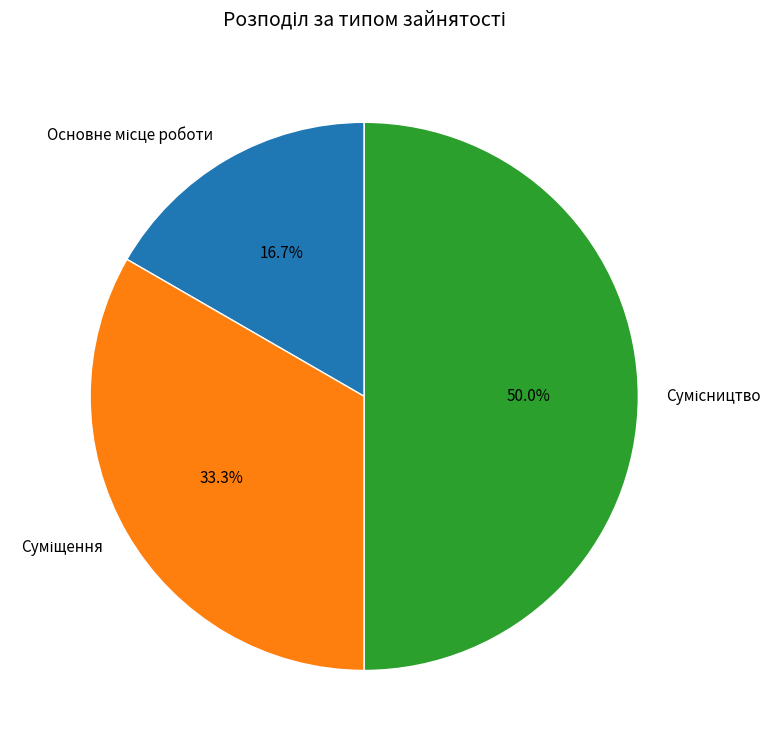

Which has a higher value, Сумісництво or Суміщення?

Сумісництво